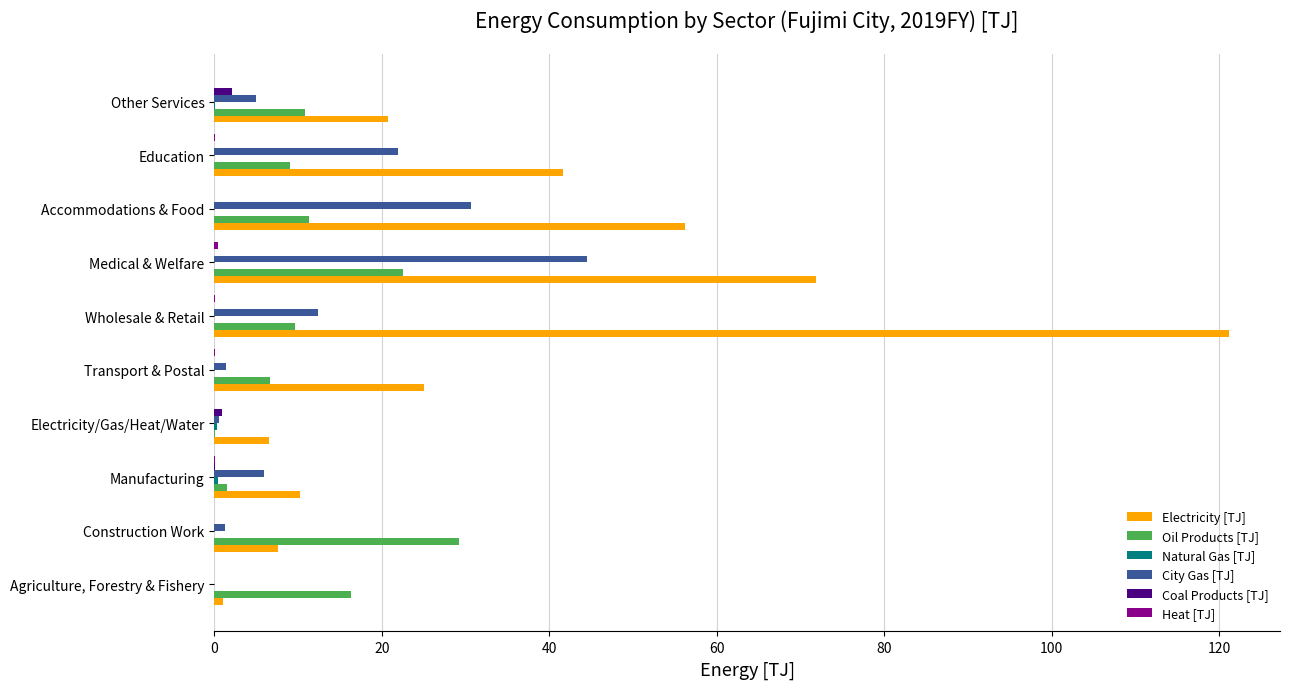

Which series changed the most between Electricity/Gas/Heat/Water and Wholesale & Retail?

Electricity [TJ]